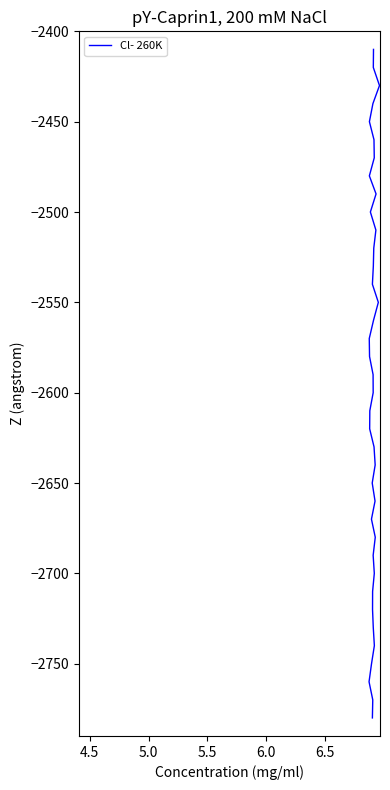

True or false: the data shows -722 at 6.0.

False